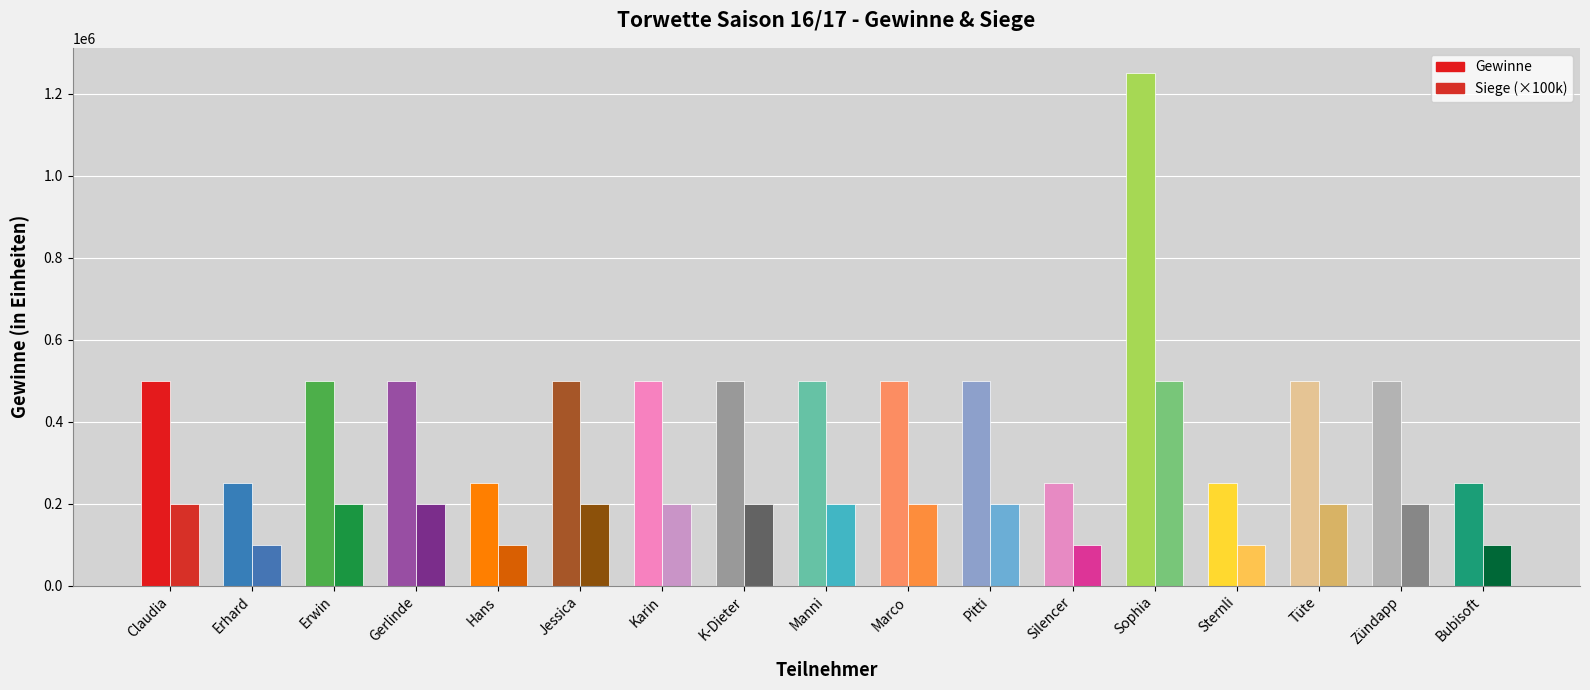

At which label does Gewinne first exceed 500000?

Sophia